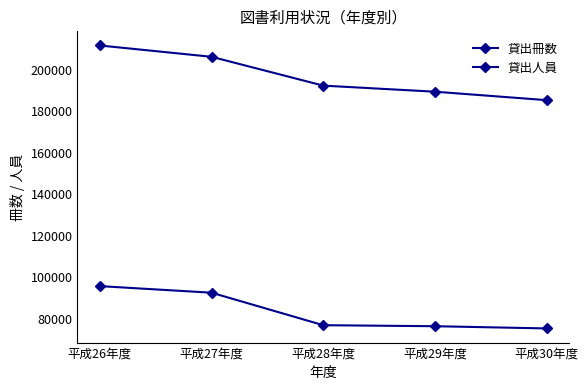

What is the smallest value displayed?

75327